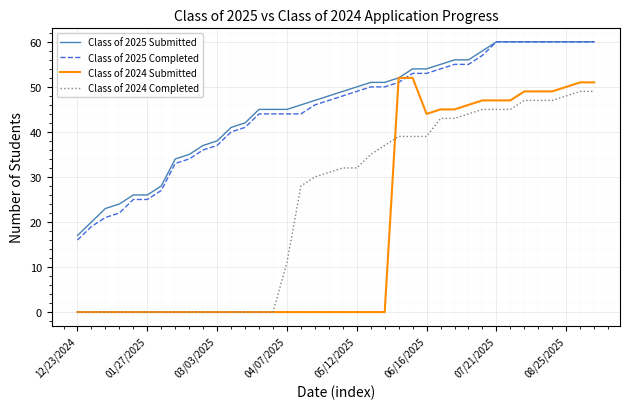

Which series has the widest spread of values?

Class of 2024 Submitted